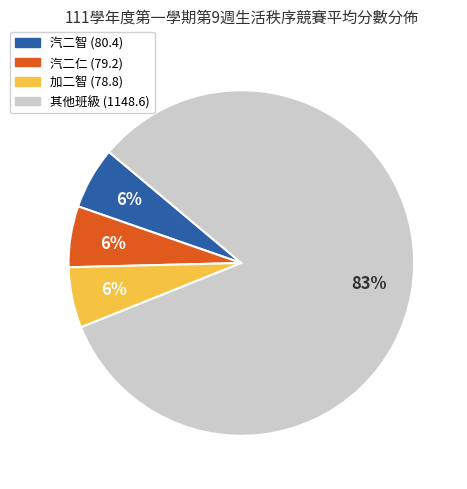

To the nearest percent, what is the average slice percentage?

25%